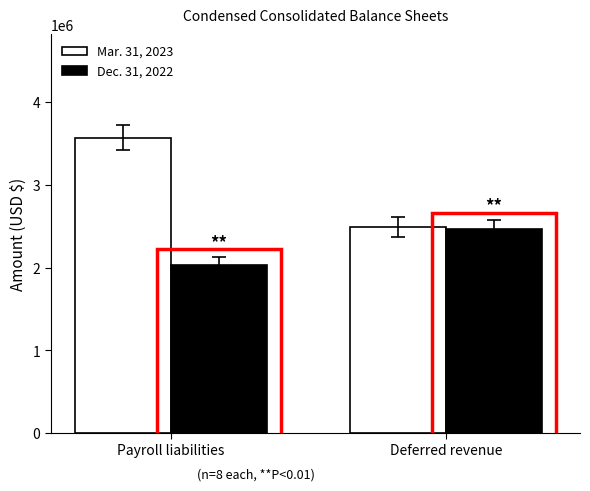

What is the lowest value of the Mar. 31, 2023 series?

2487795